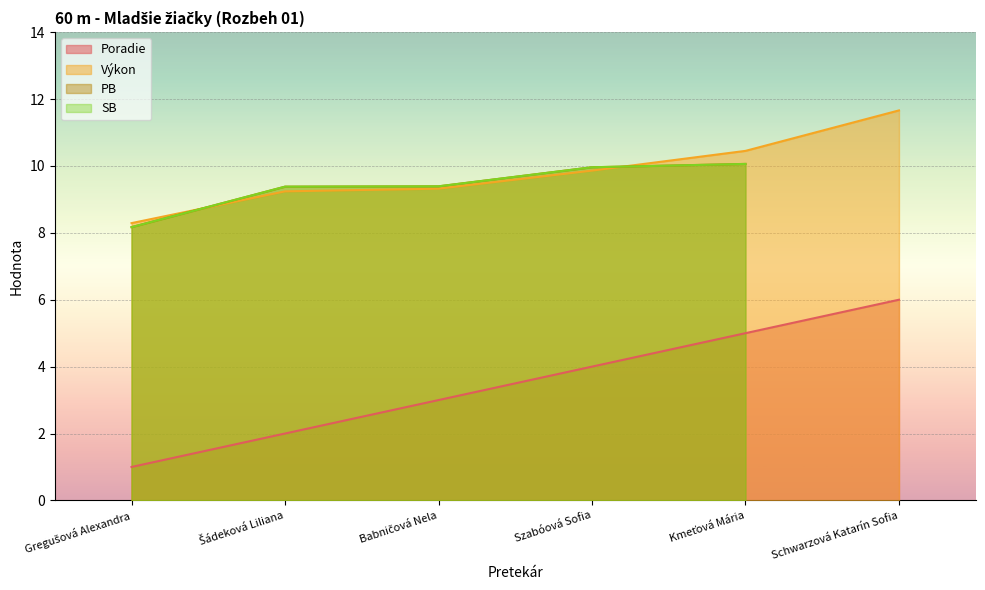

At which label does Výkon reach its peak?

Schwarzová Katarín Sofia